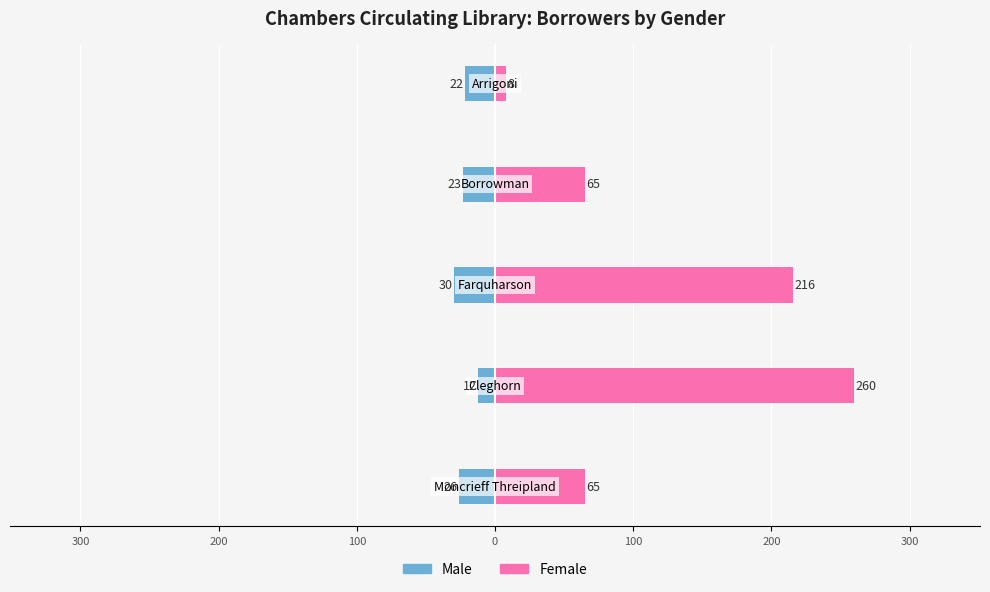

Reading left to right, transcribe all the data shown in this chart.

Male: -26	-12	-30	-23	-22
Female: 65	260	216	65	8